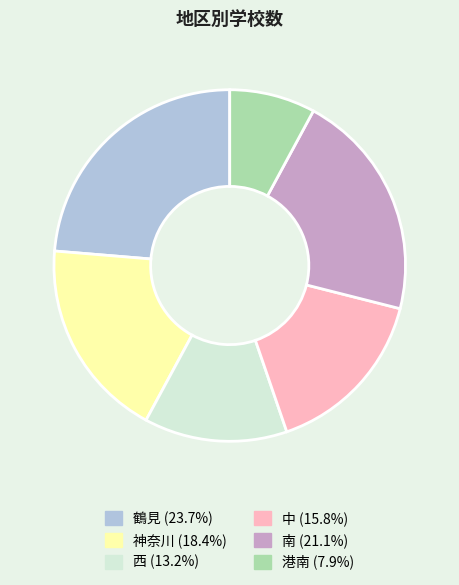

Which category has the biggest portion of the pie?

鶴見